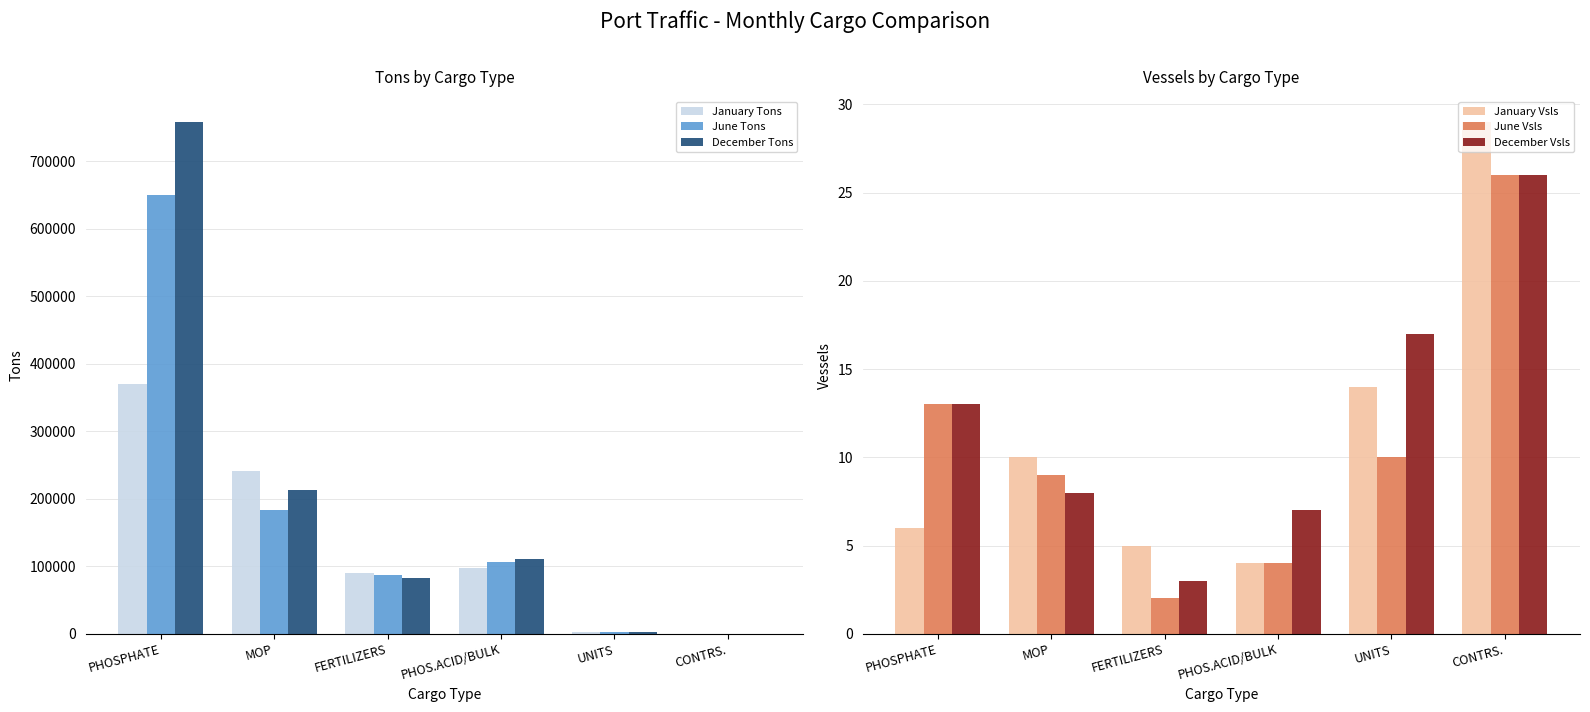

Which has a higher value, MOP or CONTRS.?

MOP